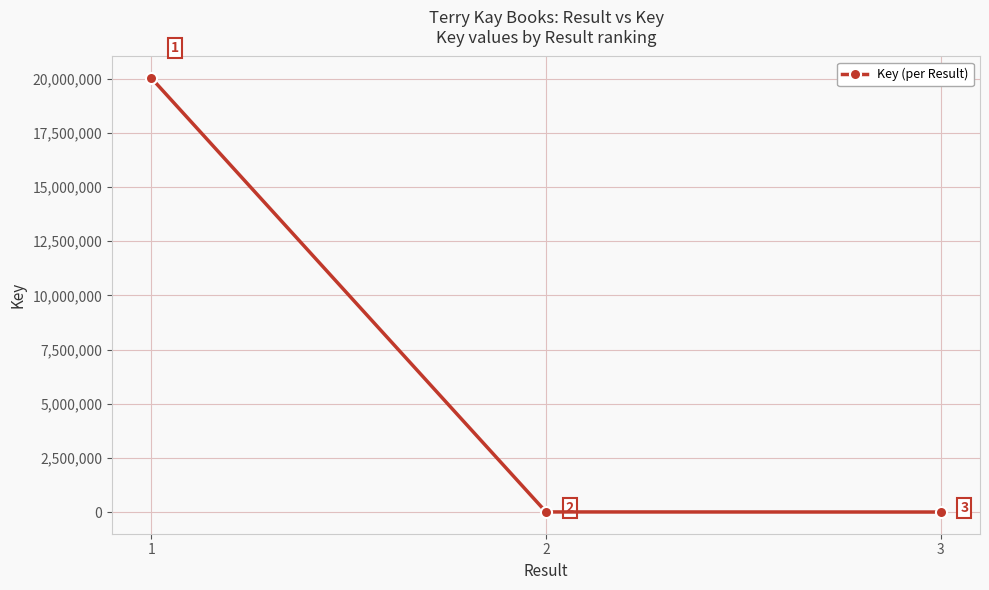

Is it true that the value at 2 is 4730?

True